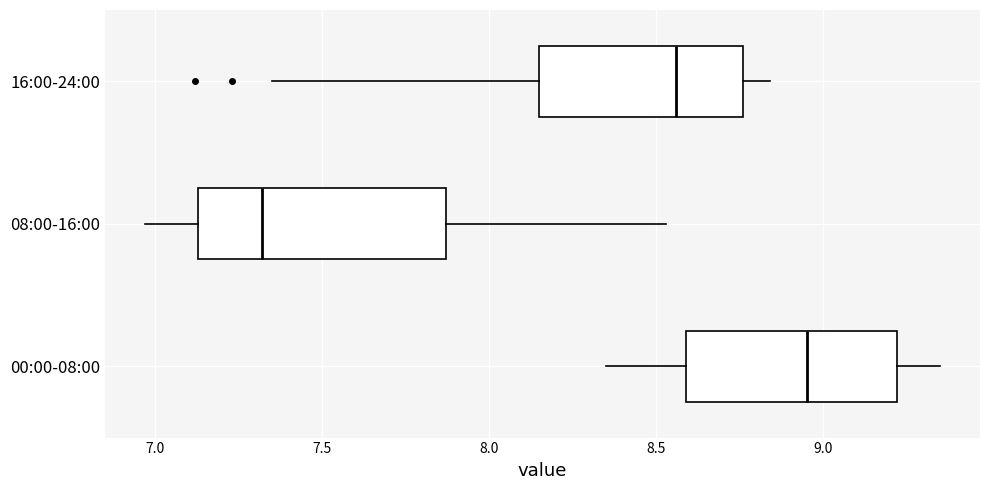

Reading bottom to top, read every box against the x-axis: the position of its median line, the range the box covers, and the ends of its whiskers. The values are not printed on the chart, so give them approximately, as read against the axis.

00:00-08:00: median 8.95, box 8.60 to 9.20, whiskers 8.35 to 9.35
08:00-16:00: median 7.30, box 7.15 to 7.85, whiskers 6.95 to 8.55
16:00-24:00: median 8.55, box 8.15 to 8.75, whiskers 7.35 to 8.85